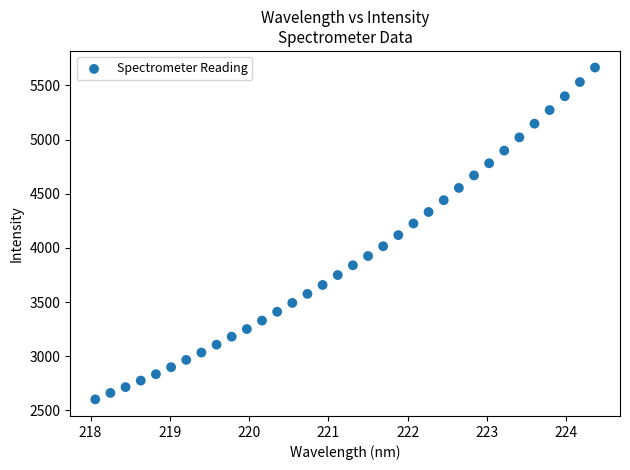

What is the range of X values (max minus min)?

6.3